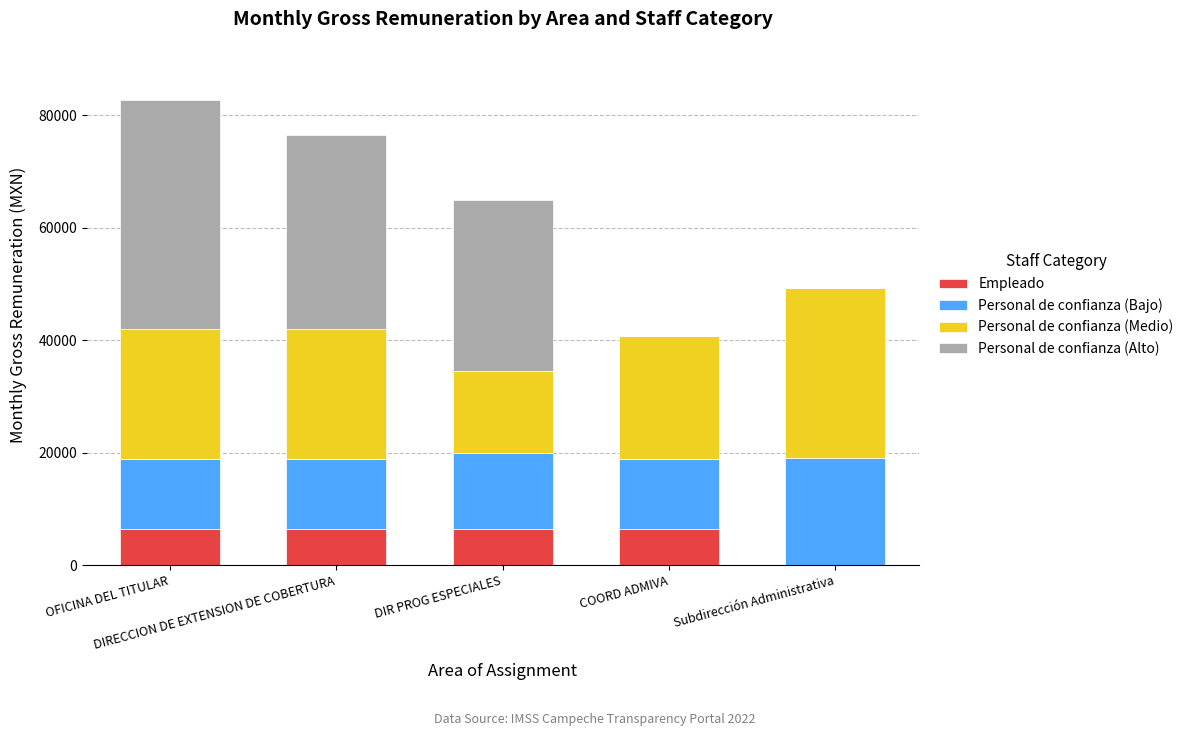

What is the highest value of the Empleado series?

6379.3